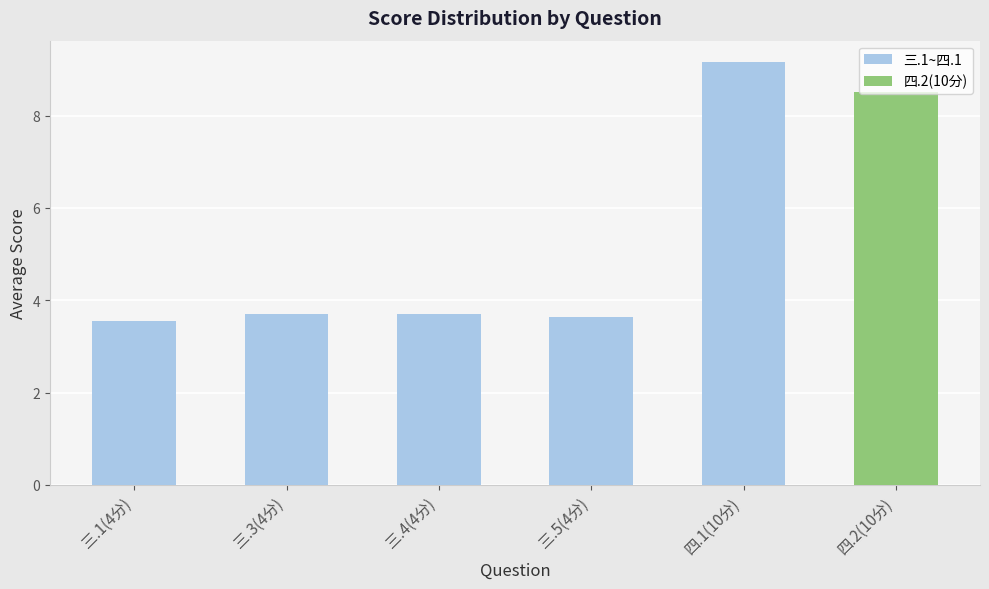

The chart shows a value of 3.7 at 三.3(4分). True or false?

True